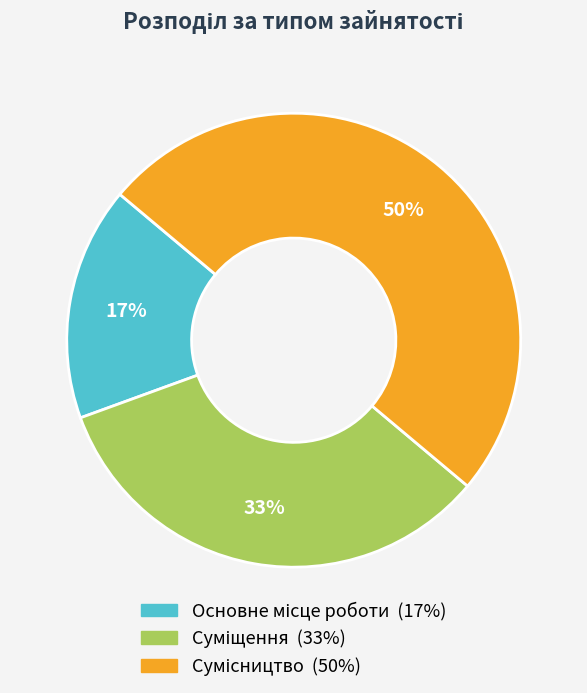

To the nearest percent, what is the difference between the largest and smallest slice percentages?

33%